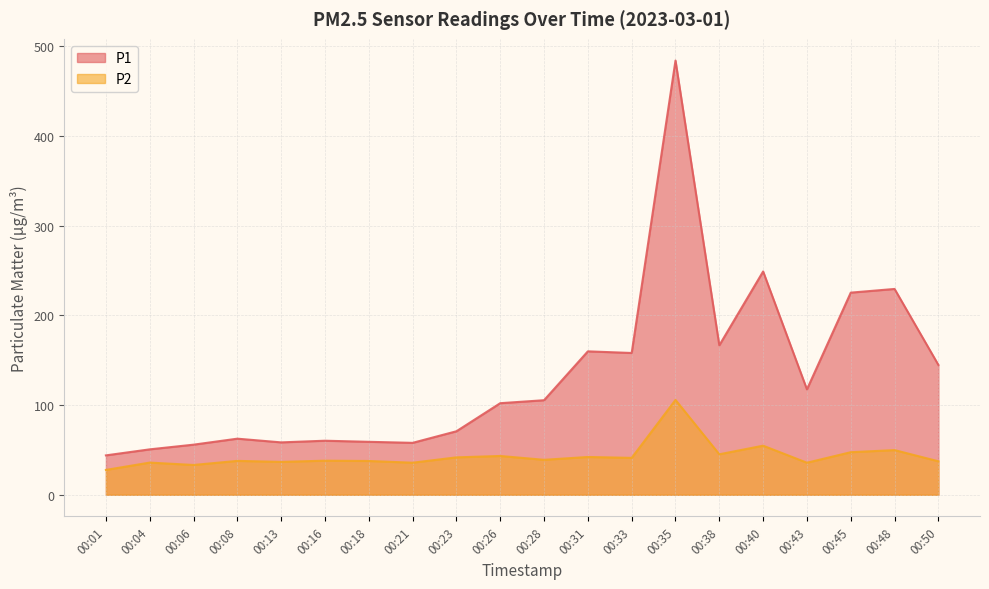

What is the difference between the highest and lowest values at 00:35?

378.2